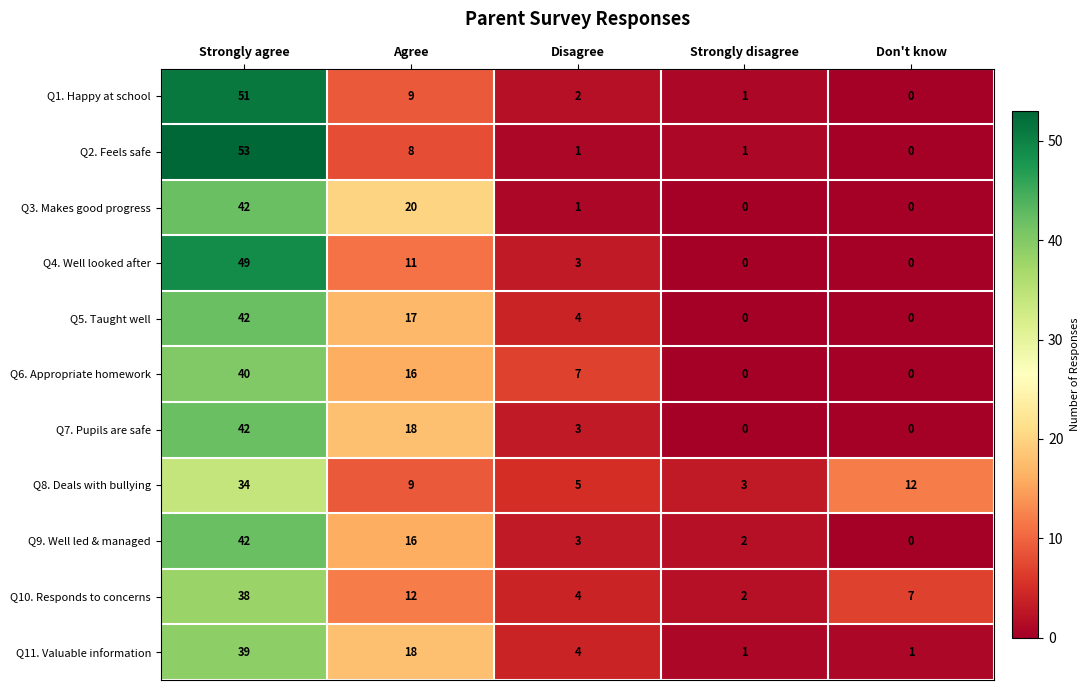

How many values in Q3. Makes good progress are above zero?

3